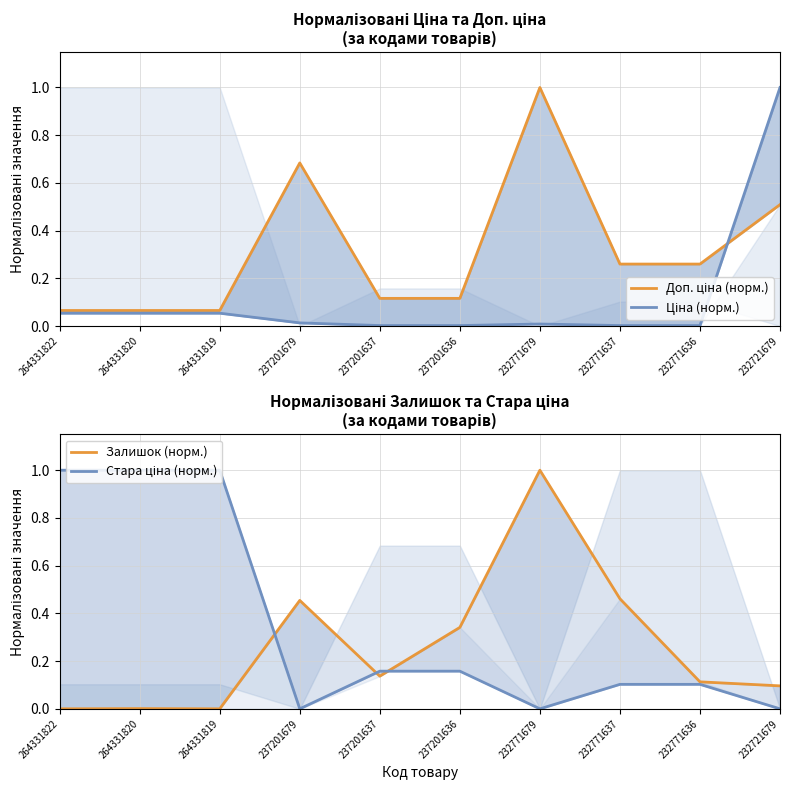

How many lines are shown in the chart?

4